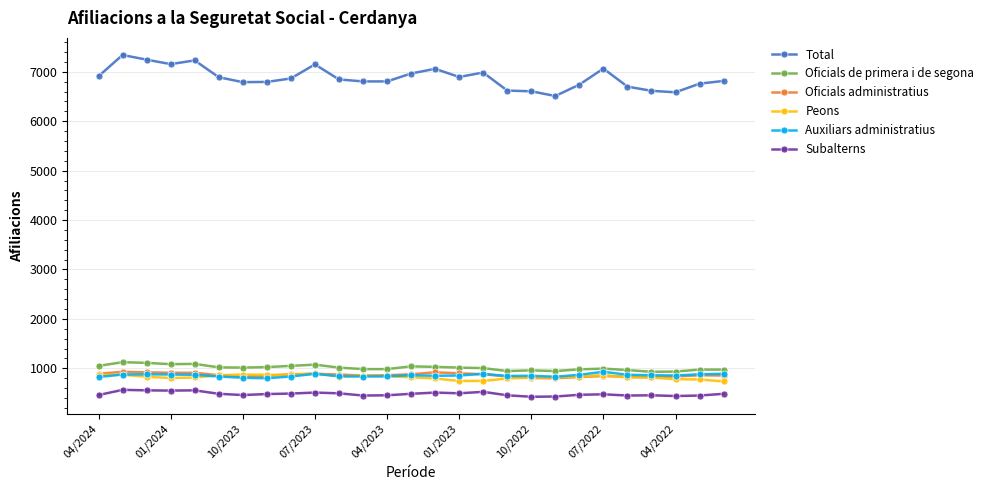

What is the minimum value for Total?

6510